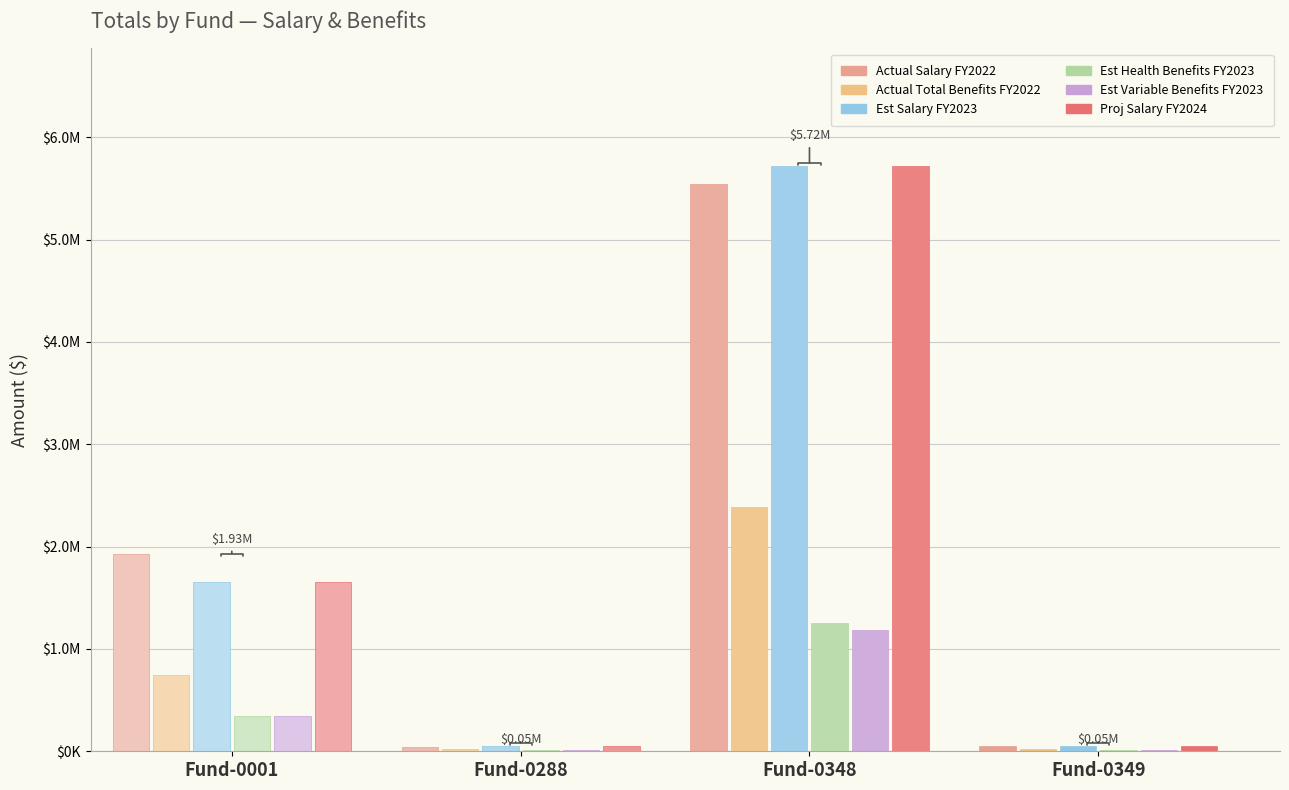

What is the sum of all Actual Salary FY2022 values?

7572509.4